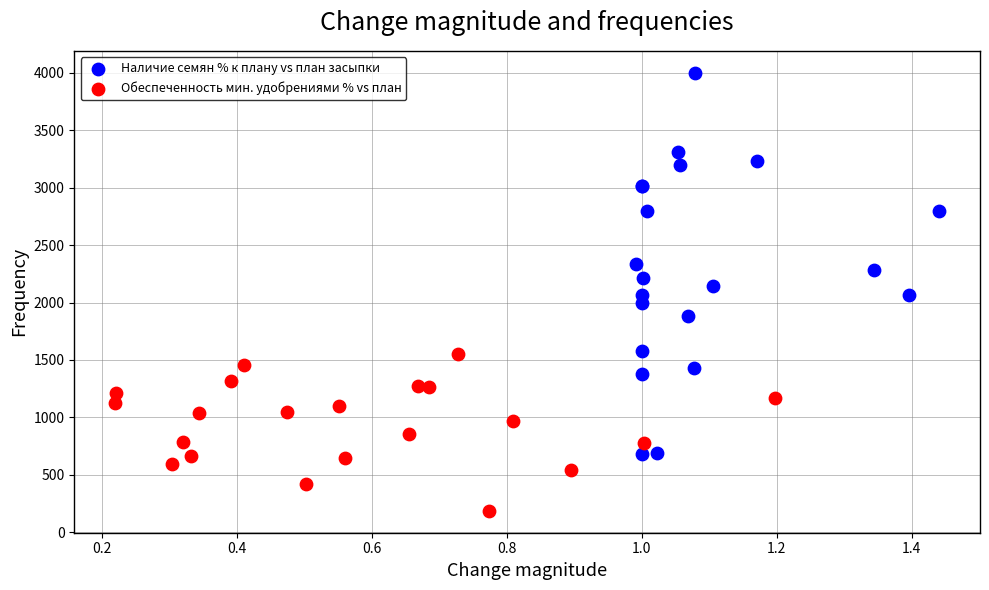

What are all the series names shown in the legend?

Наличие семян % к плану vs план засыпки, Обеспеченность мин. удобрениями % vs план